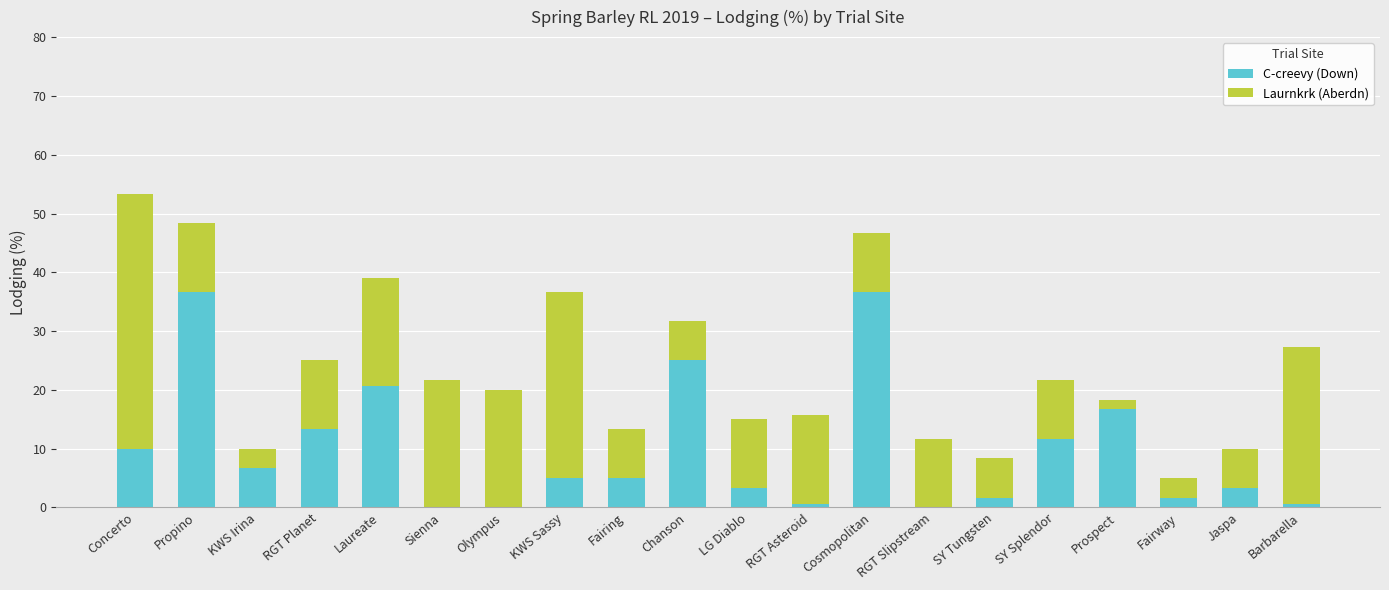

At which category is the sum across all series the highest?

Concerto